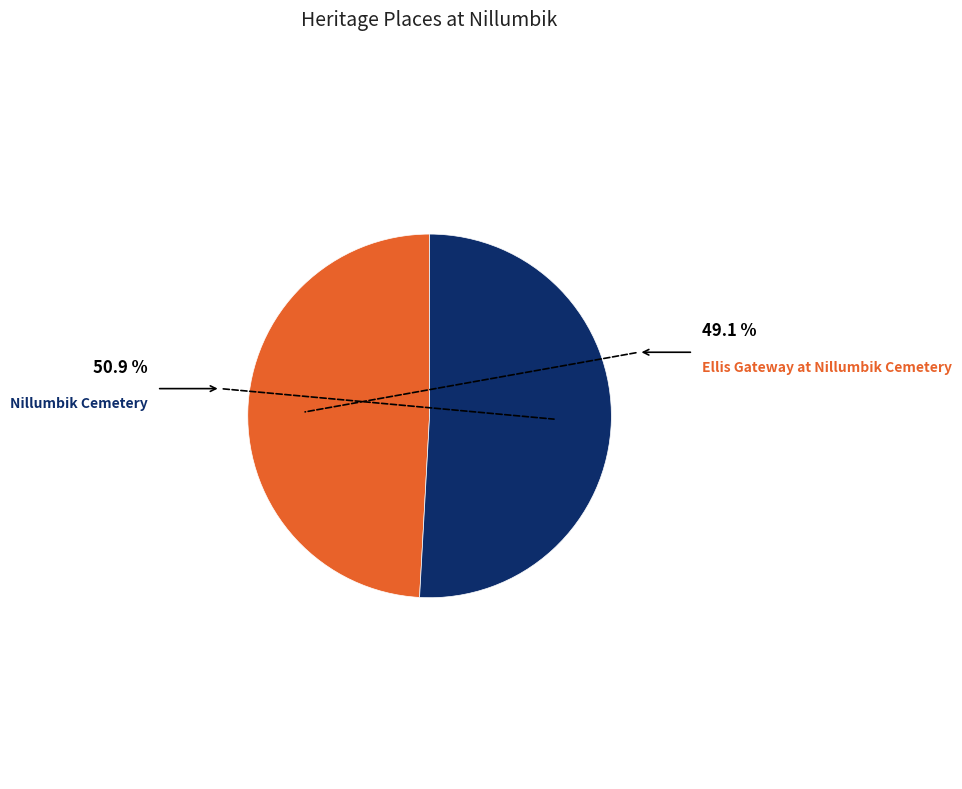

Combined, what portion of the pie is Ellis Gateway at Nillumbik Cemetery and Nillumbik Cemetery?

100.0%